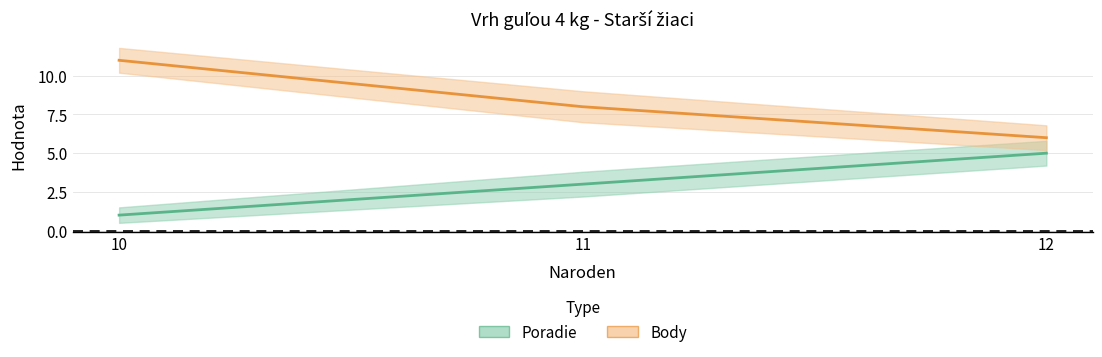

Reading left to right, list all the values displayed in this chart.

Poradie: 10=1	11=3	12=5
Body: 10=11	11=8	12=6